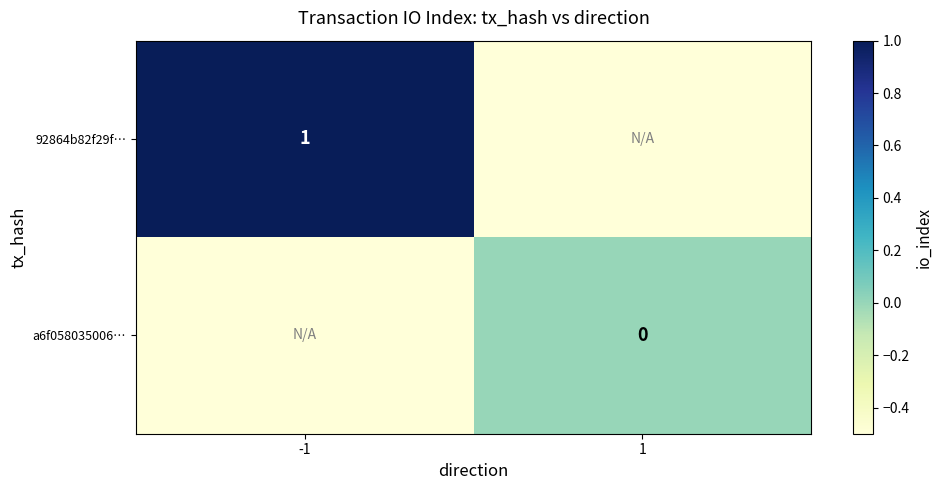

At how many categories does at least one series exceed 0?

1